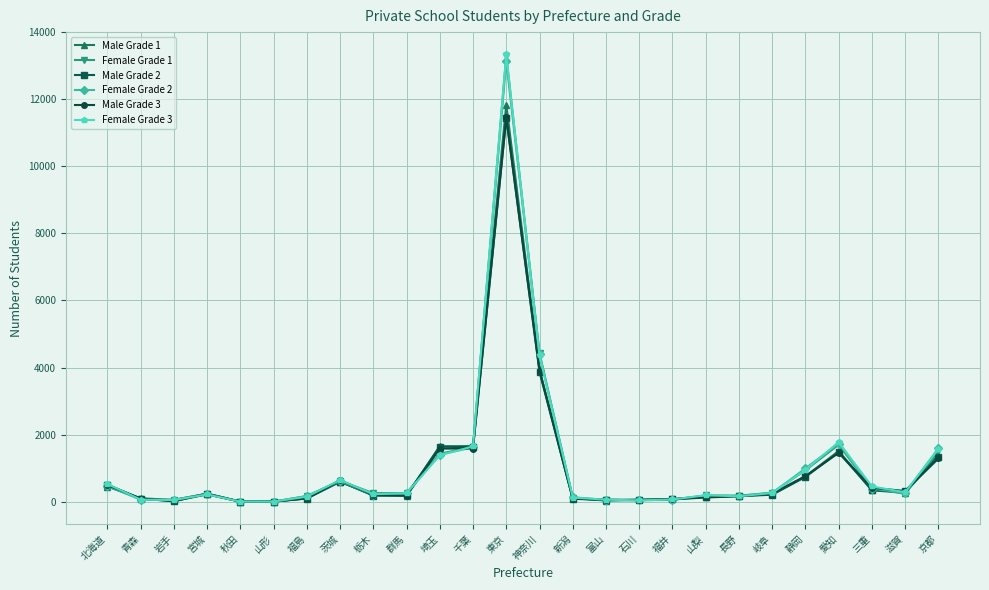

How many series are shown in this chart?

6